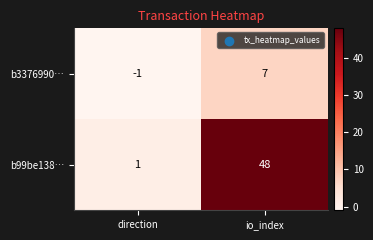

What is the maximum value shown in the chart?

48